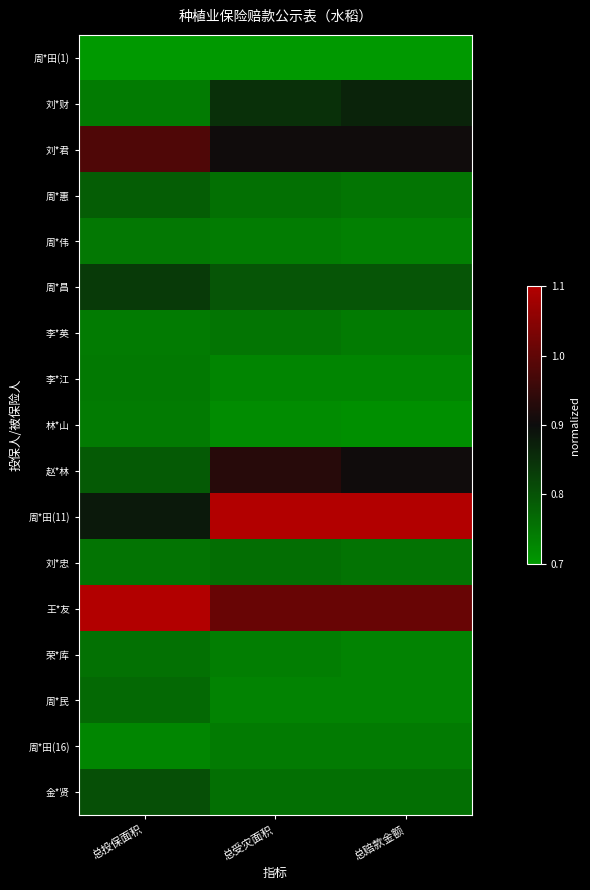

At 总投保面积, list the series in order from smallest to largest.

周*田(1), 周*田(16), 刘*财, 李*英, 林*山, 李*江, 周*伟, 刘*忠, 荣*库, 周*民, 周*惠, 赵*林, 金*贤, 周*昌, 周*田(11), 刘*君, 王*友